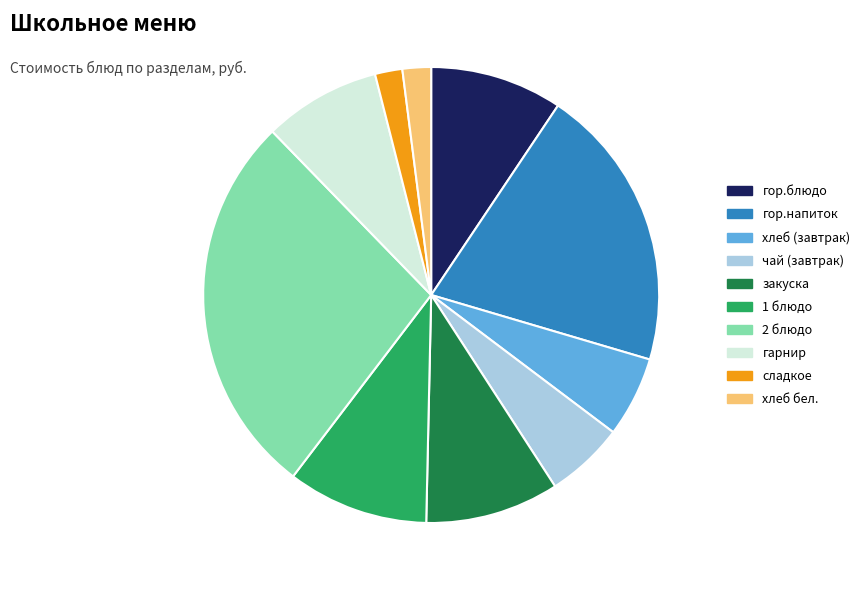

Combined, do 1 блюдо and хлеб бел. account for over 50%?

No